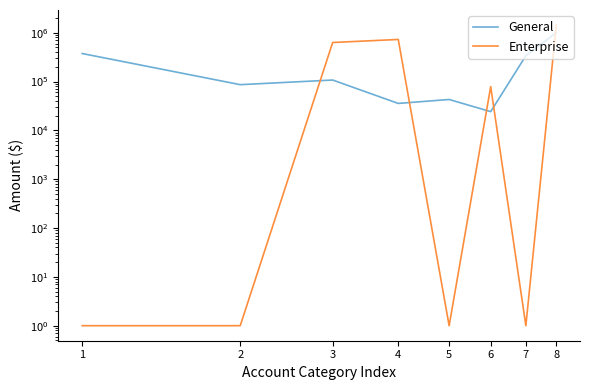

At which label does General reach its peak?

8